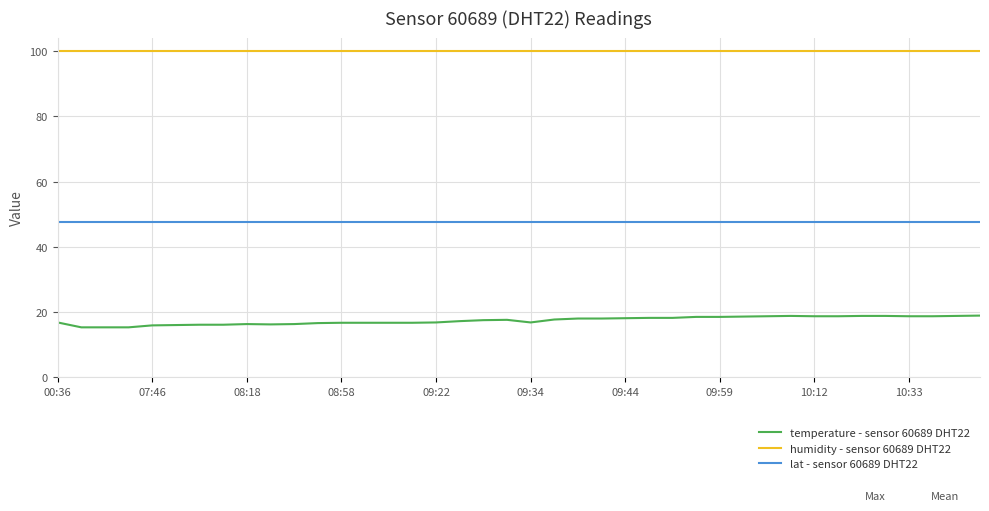

True or false: humidity - sensor 60689 DHT22 and lat - sensor 60689 DHT22 intersect in this chart.

False